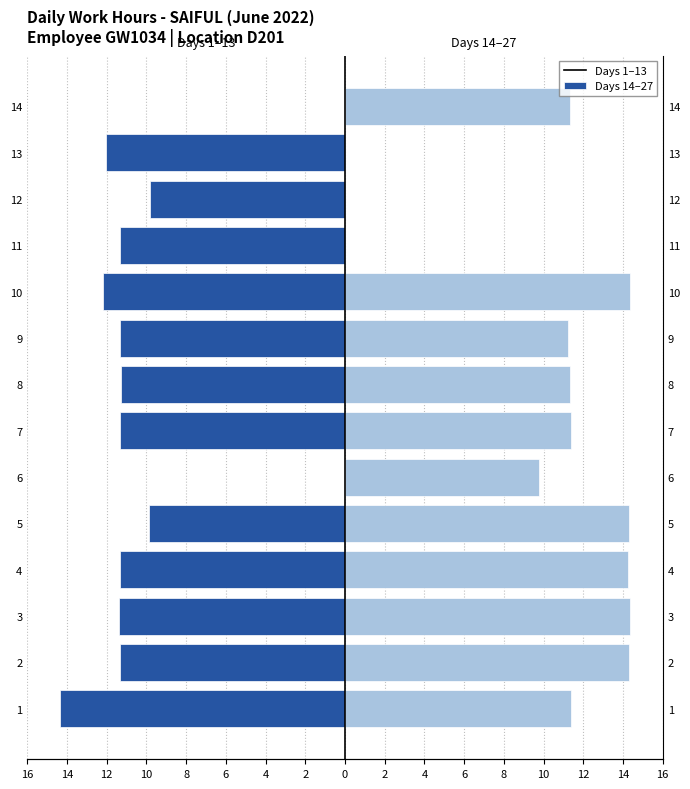

At which category is the sum across all series the highest?

14